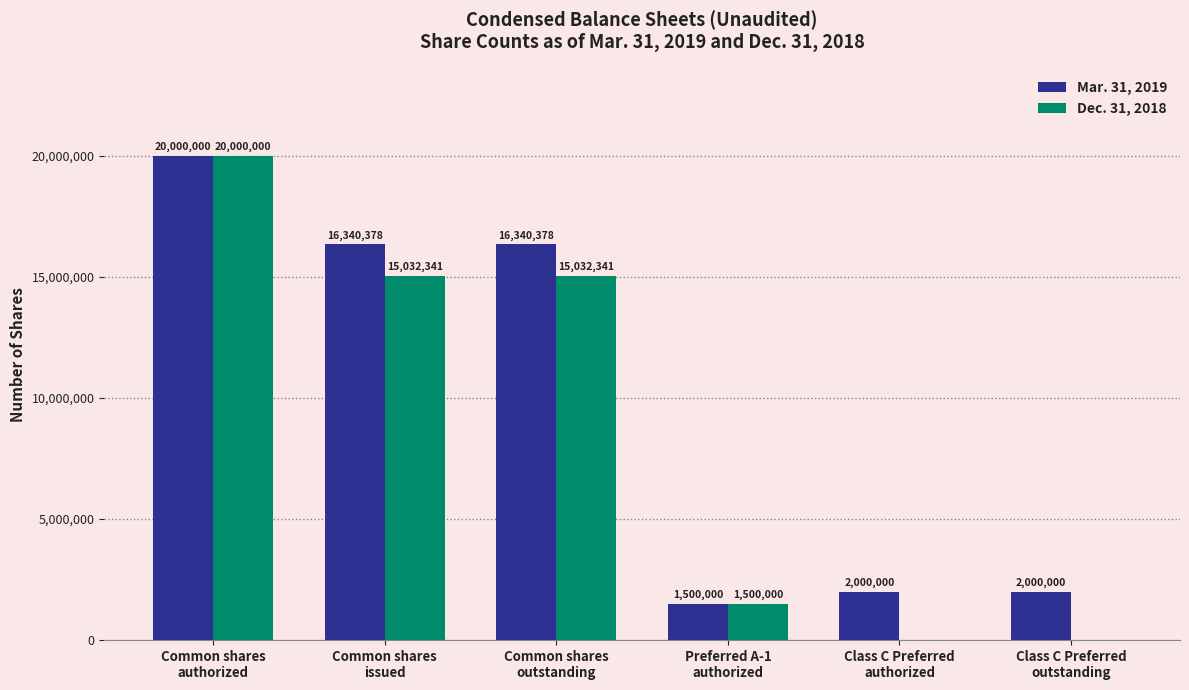

What is the total value across all series at Preferred A-1
authorized?

3000000